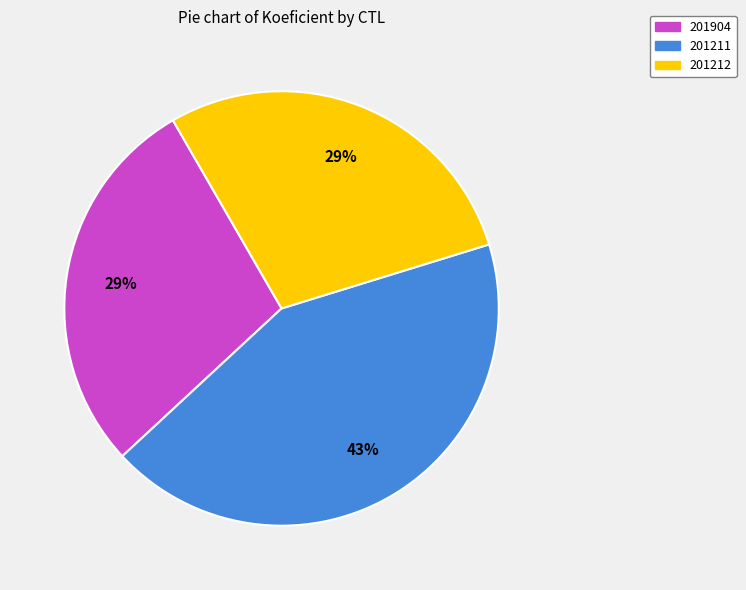

To the nearest percent, what is the difference between the 201211 and 201904 slice percentages?

14%